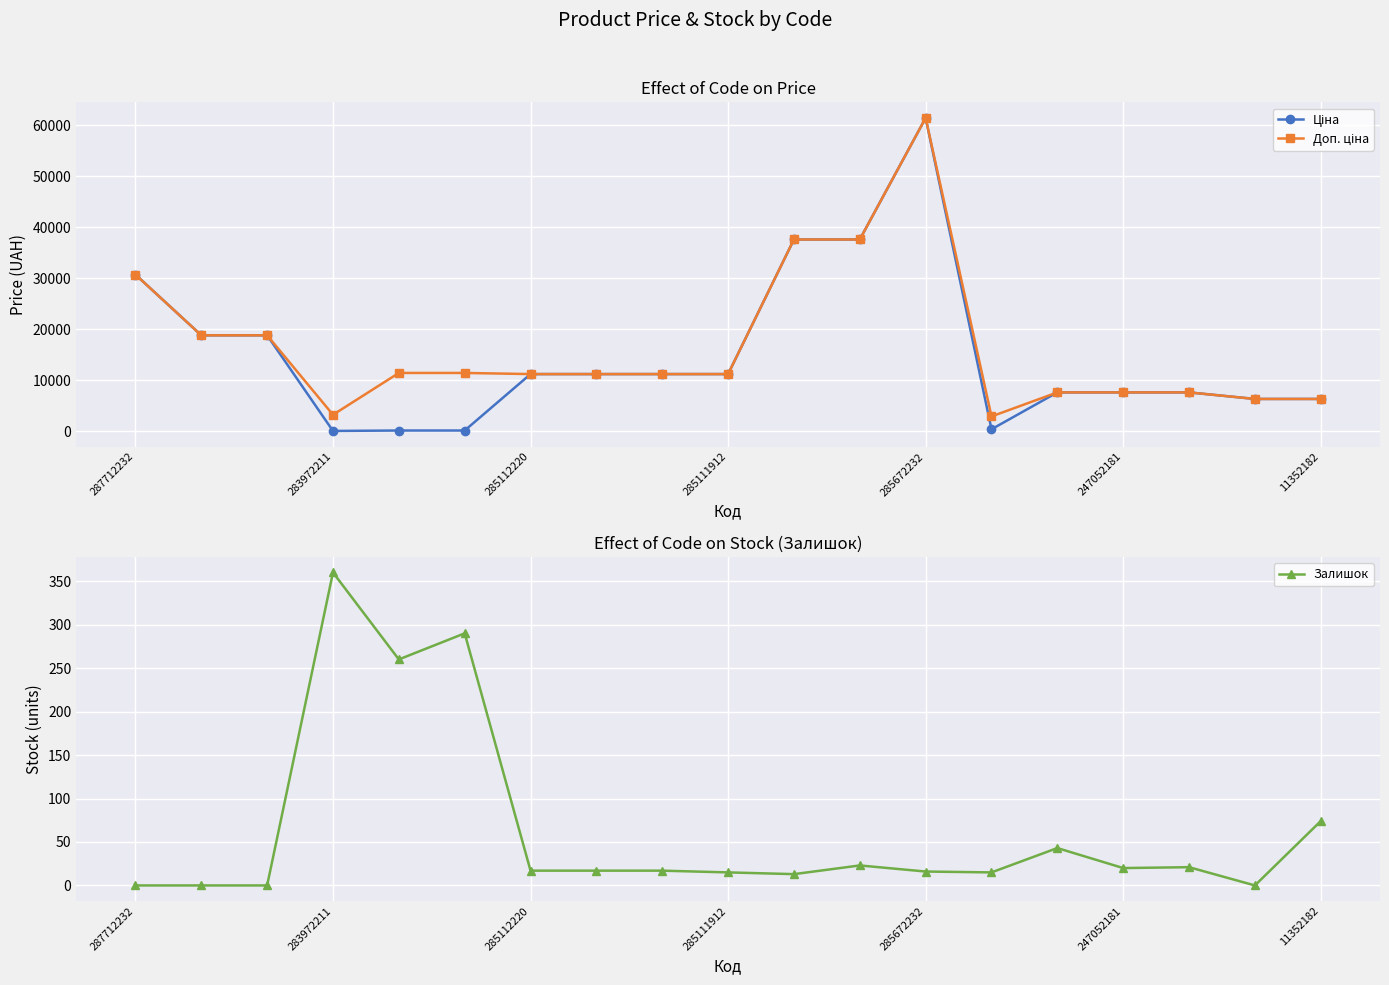

How many times do Ціна and Залишок cross each other?

2